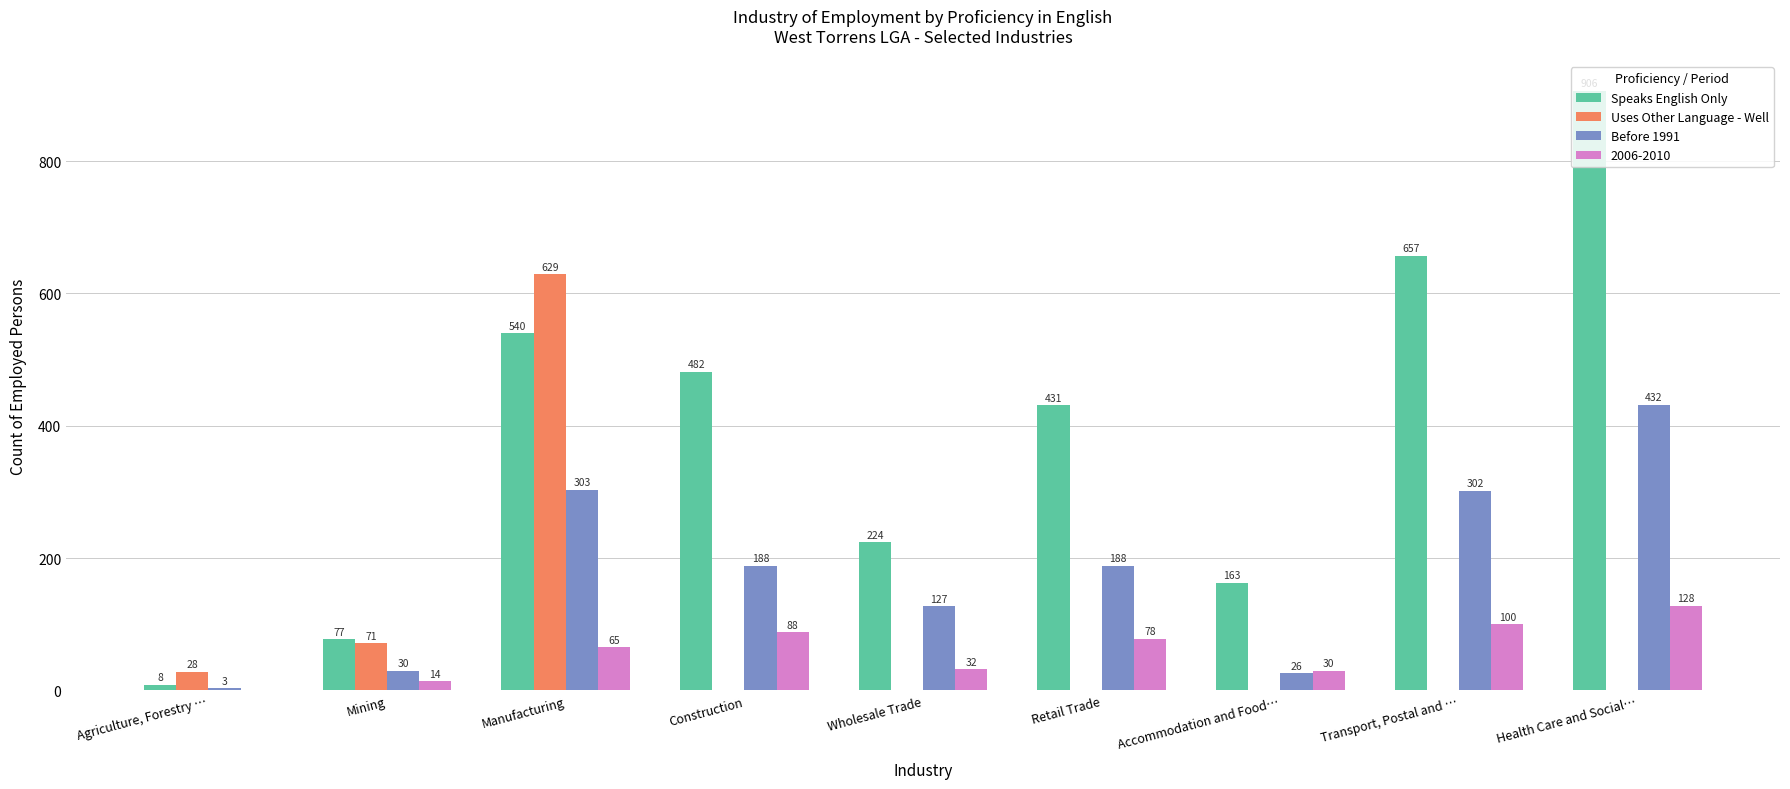

Are the bars grouped side by side (vs. stacked)?

Yes